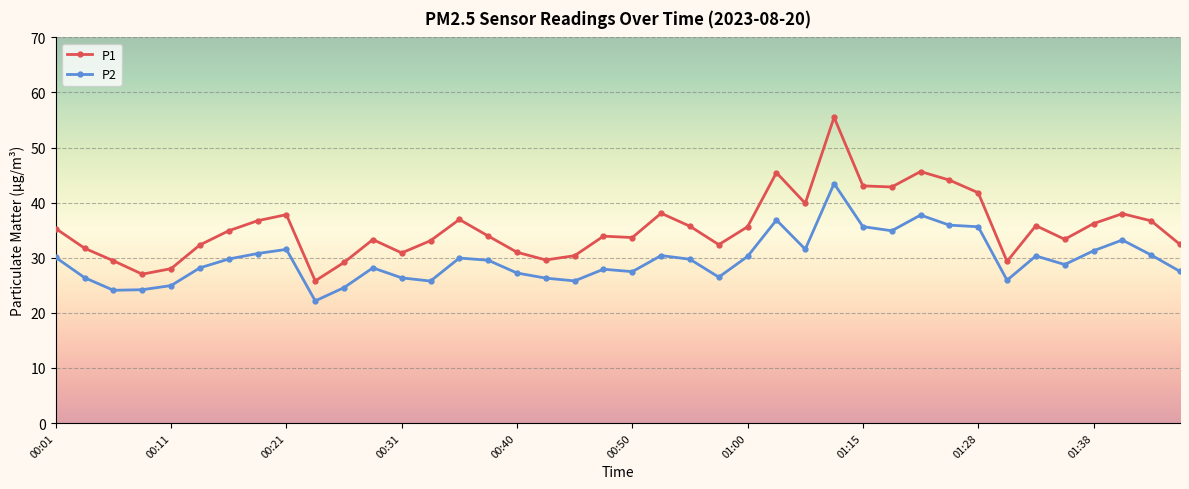

What is the value of the P1 point at the 22nd from the left?

38.1